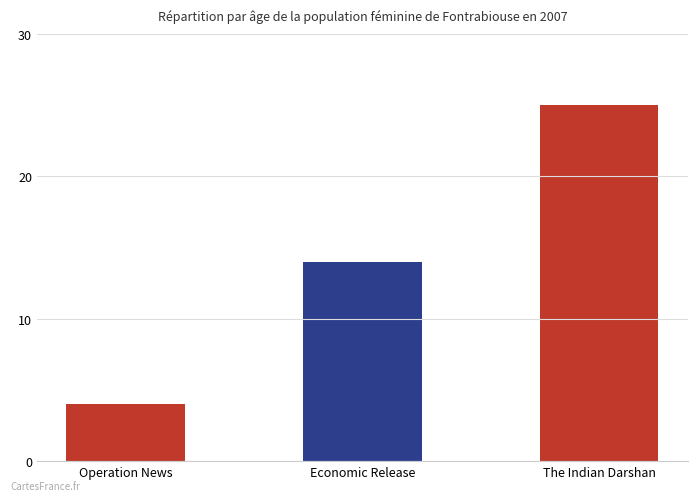

What is the change in value from Operation News to Economic Release?

+10